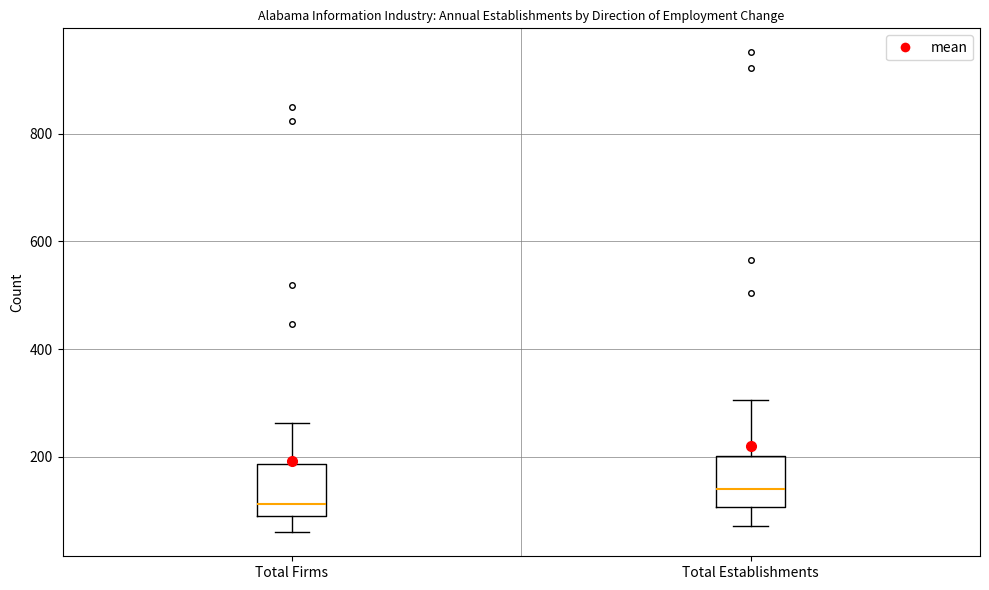

Where is the lower edge of the box for Total Establishments on the y-axis? The values are not printed on the chart, so give them approximately, as read against the axis.

100